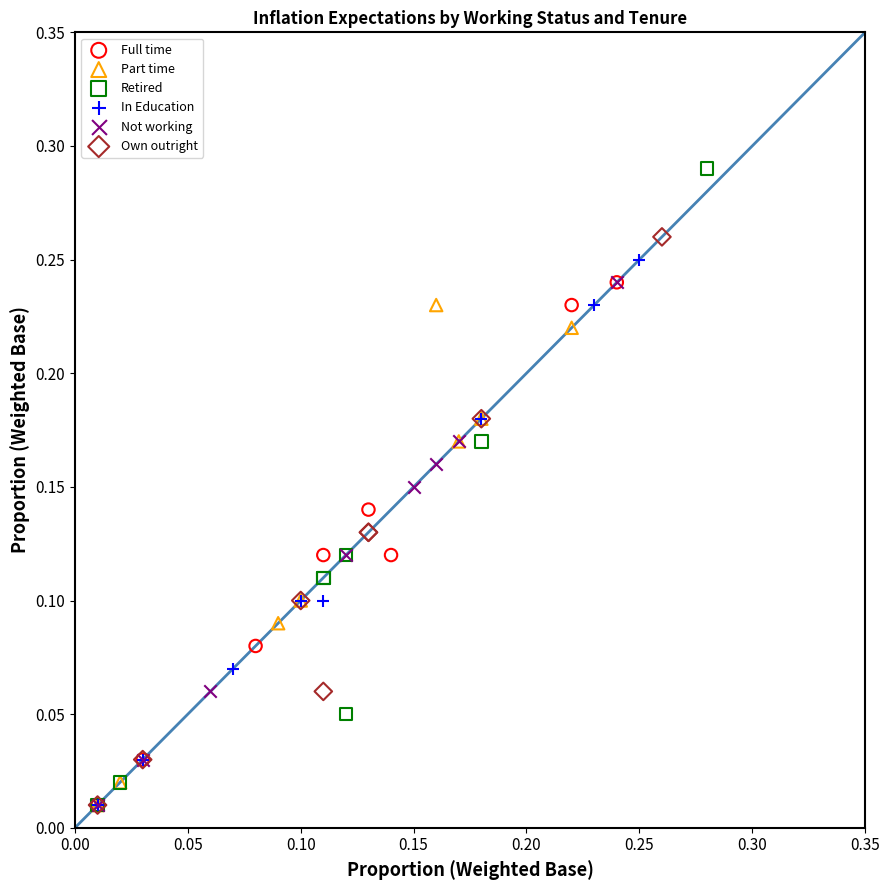

Which series reaches the maximum Y coordinate?

Retired